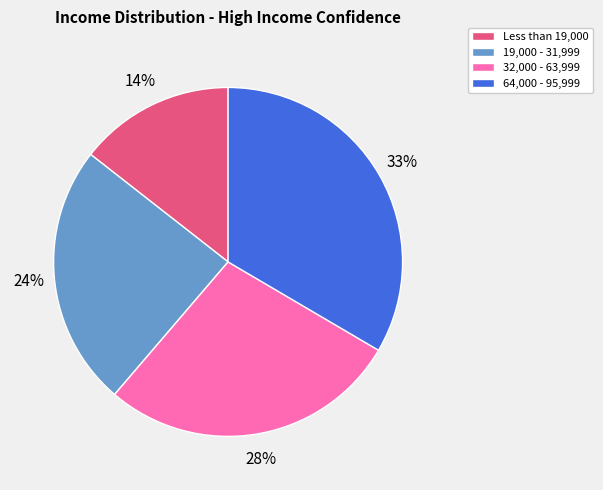

What percentage is the 32,000 - 63,999 slice, to the nearest percent?

28%